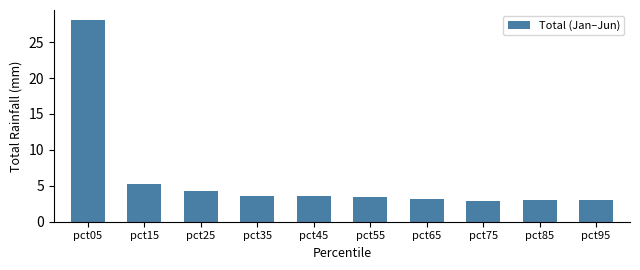

What is the value of the 1st bar from the left?

28.1